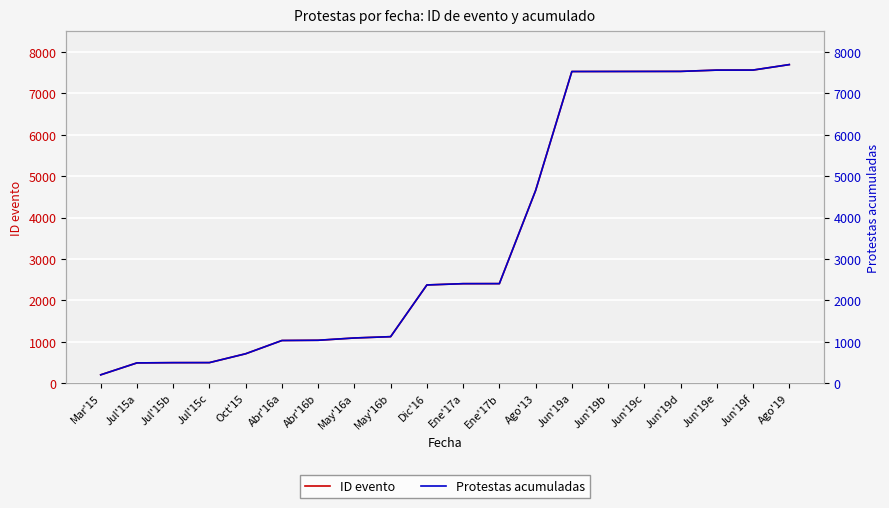

True or false: Protestas acumuladas has more than 1 points higher than both neighbors.

False